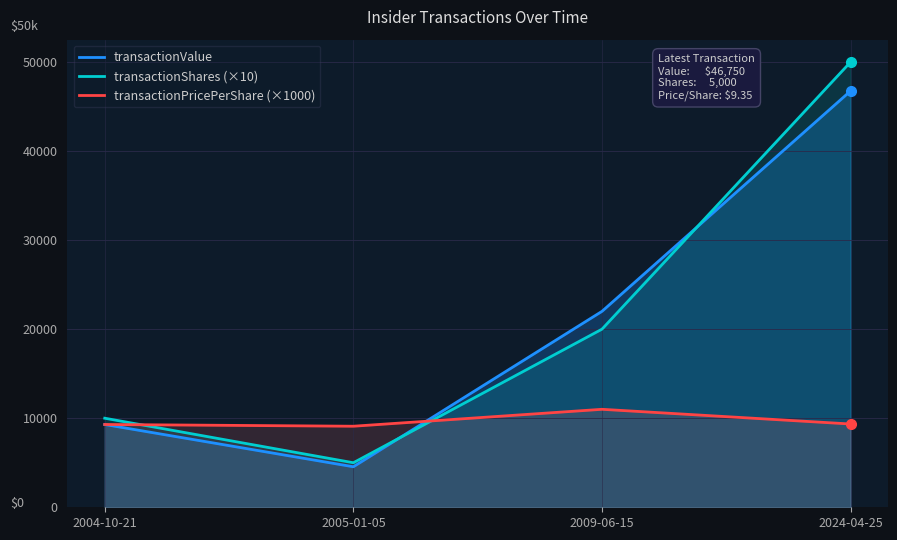

The transactionValue series shows 9295 at 2004-10-21. True or false?

True